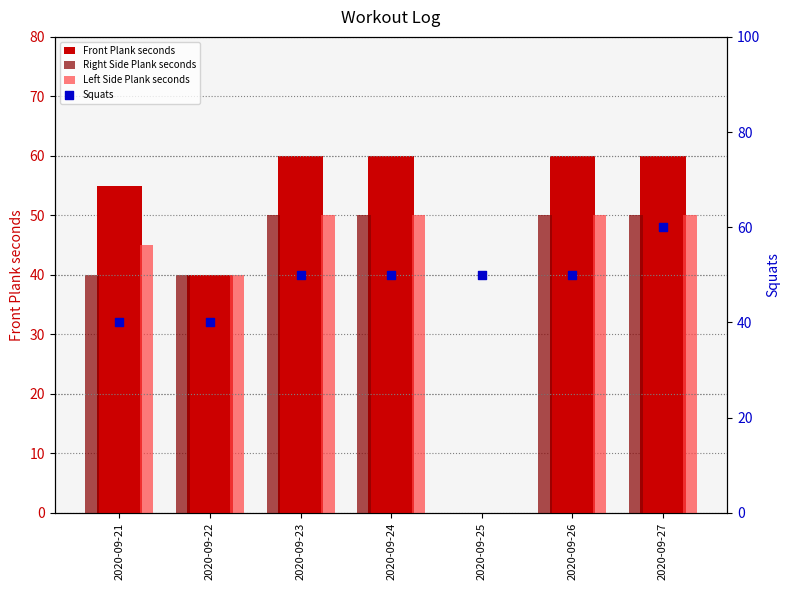

Which series has the largest total across all categories?

Squats